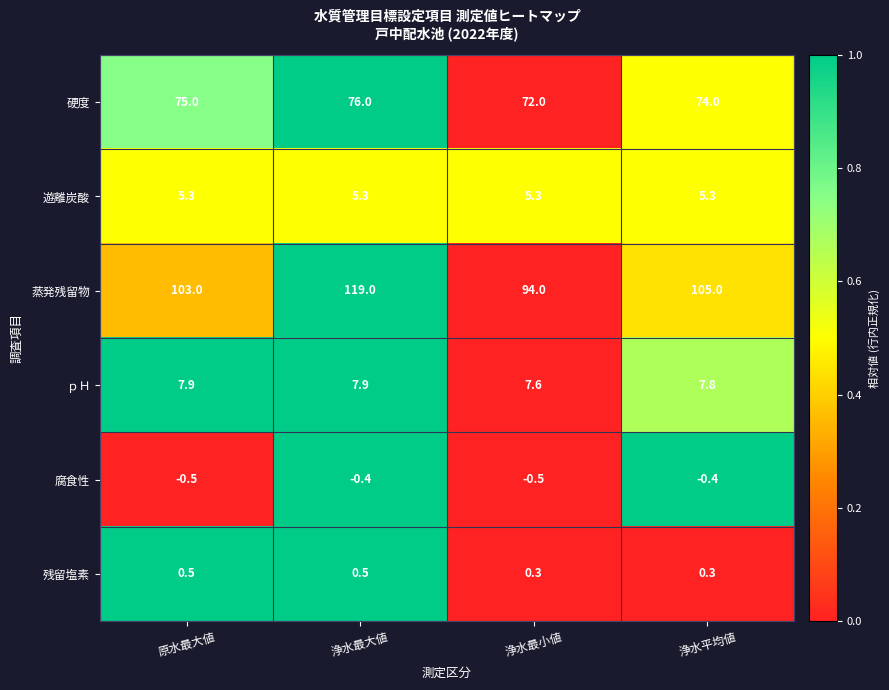

At which category is the sum across all series the highest?

浄水最大値